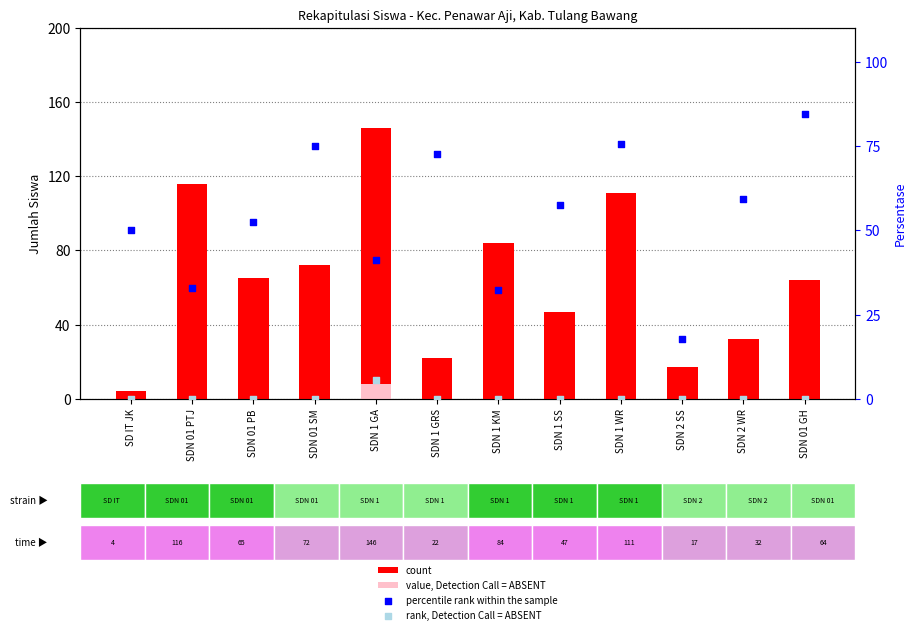

Which series has the largest Y range (max minus min)?

count